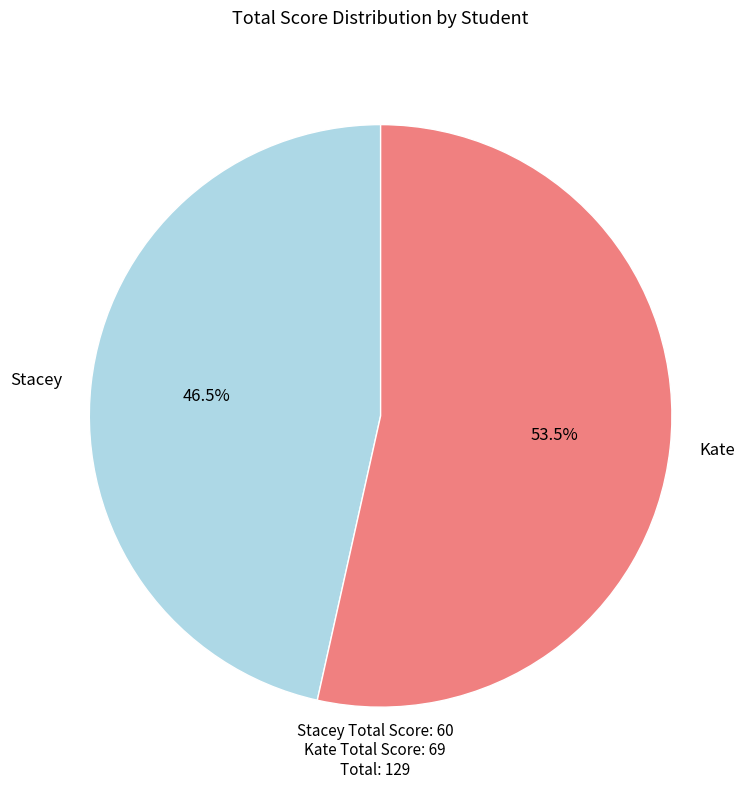

What percentage is NOT represented by Kate?

46.5%